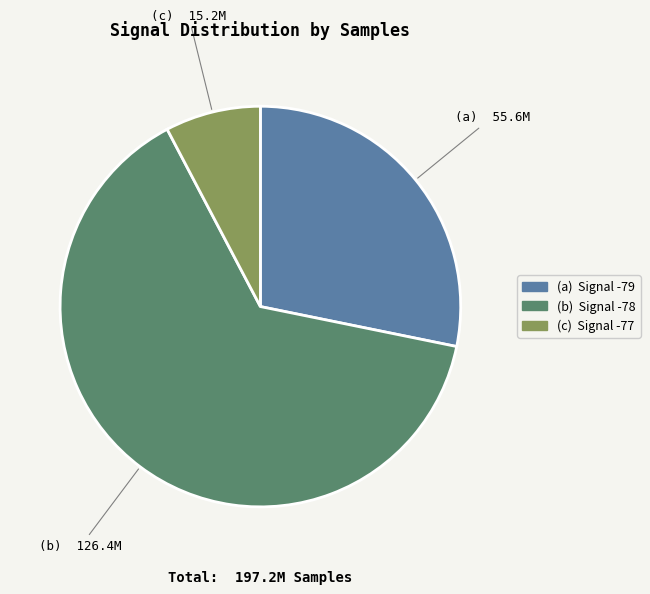

Does any single category account for the majority?

Yes